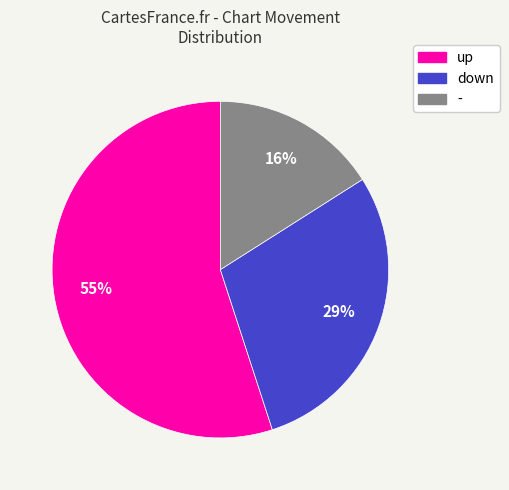

Which slice is the smallest?

-